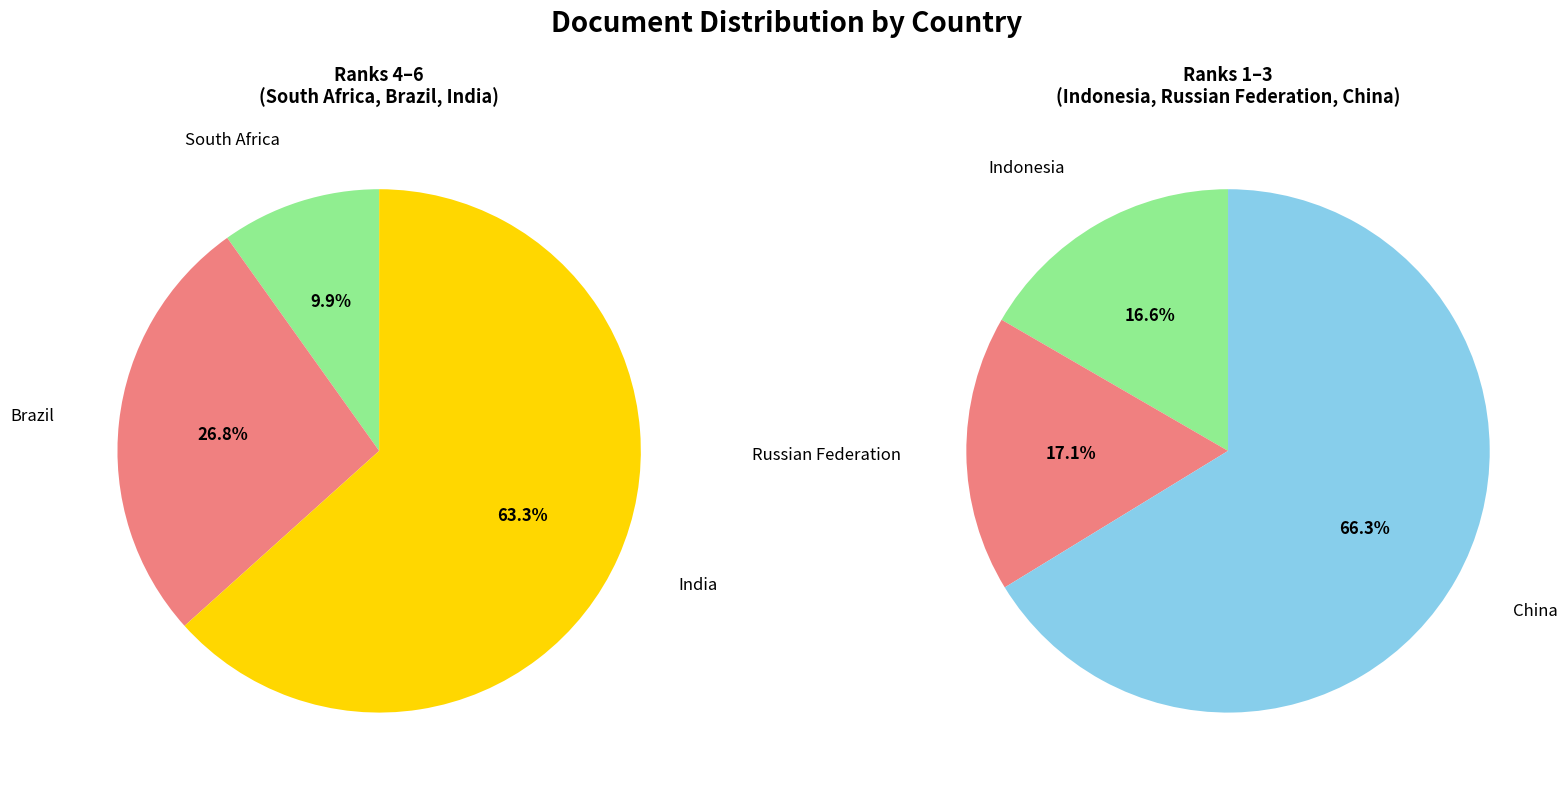

Which slice is the smallest?

South Africa